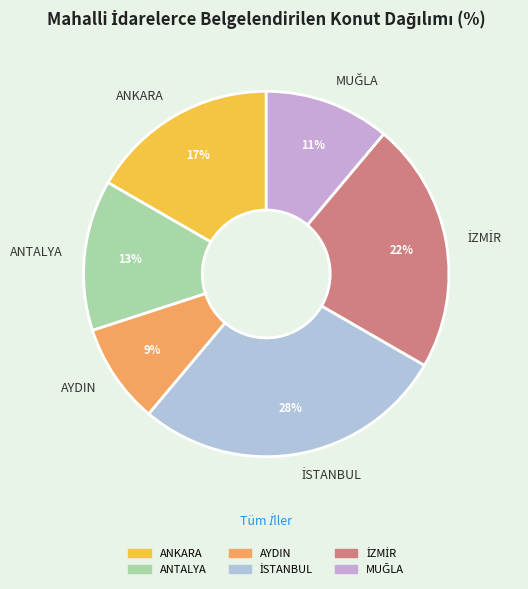

Is ANTALYA the majority of the pie?

No